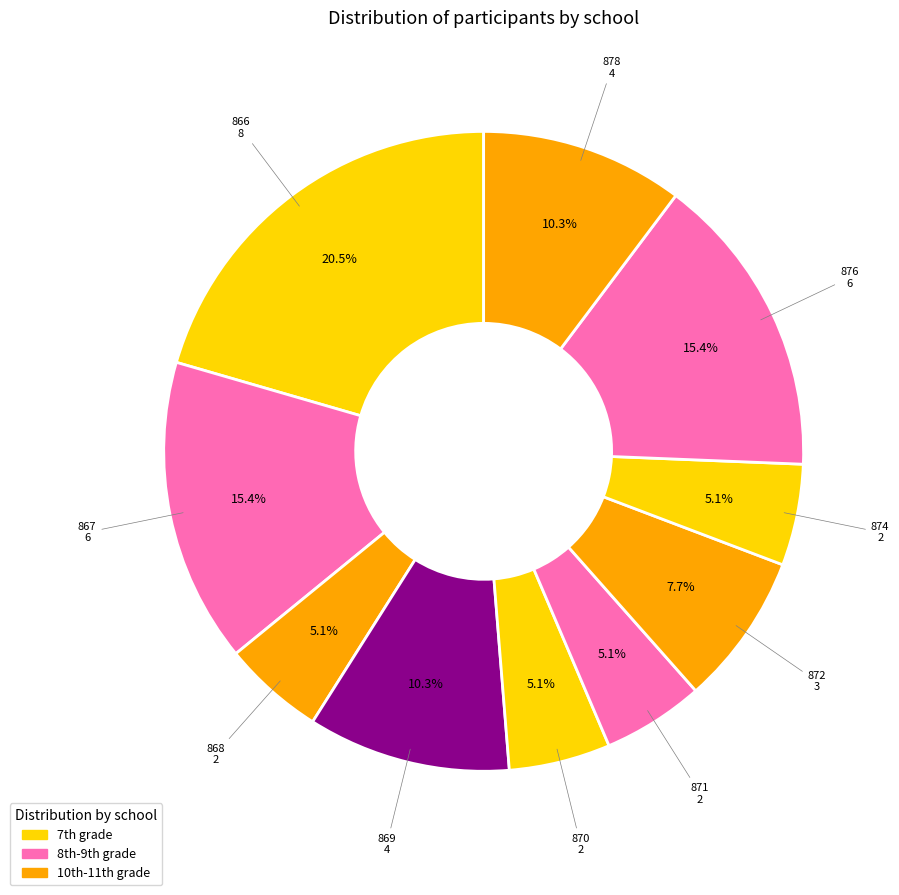

To the nearest percent, what percentage of the pie is 870?

5%